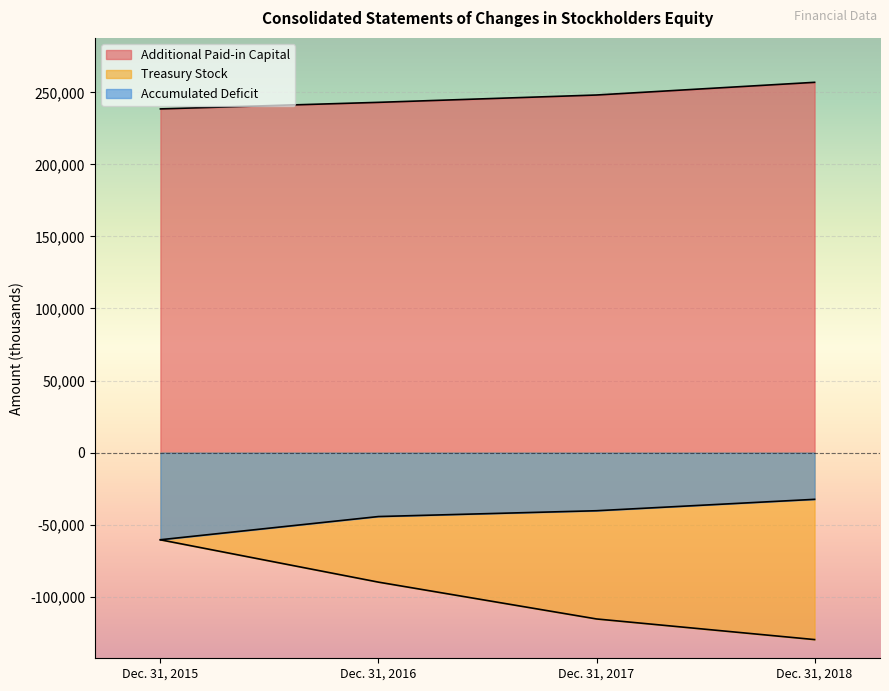

Reading left to right, transcribe all the data shown in this chart.

Additional Paid-in Capital: 238525	243082	248176	256980
Treasury Stock: -60542	-89923	-115476	-129792
Accumulated Deficit: -60505	-44398	-40368	-32456